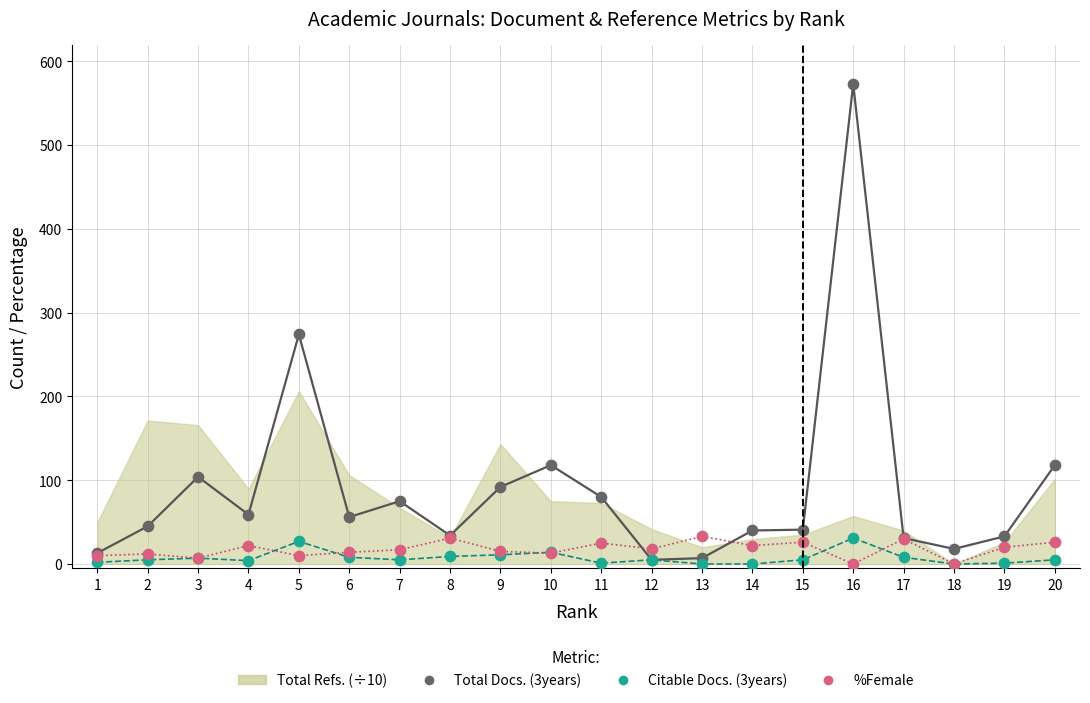

Which series reaches the maximum Y coordinate?

Total Docs. (3years)